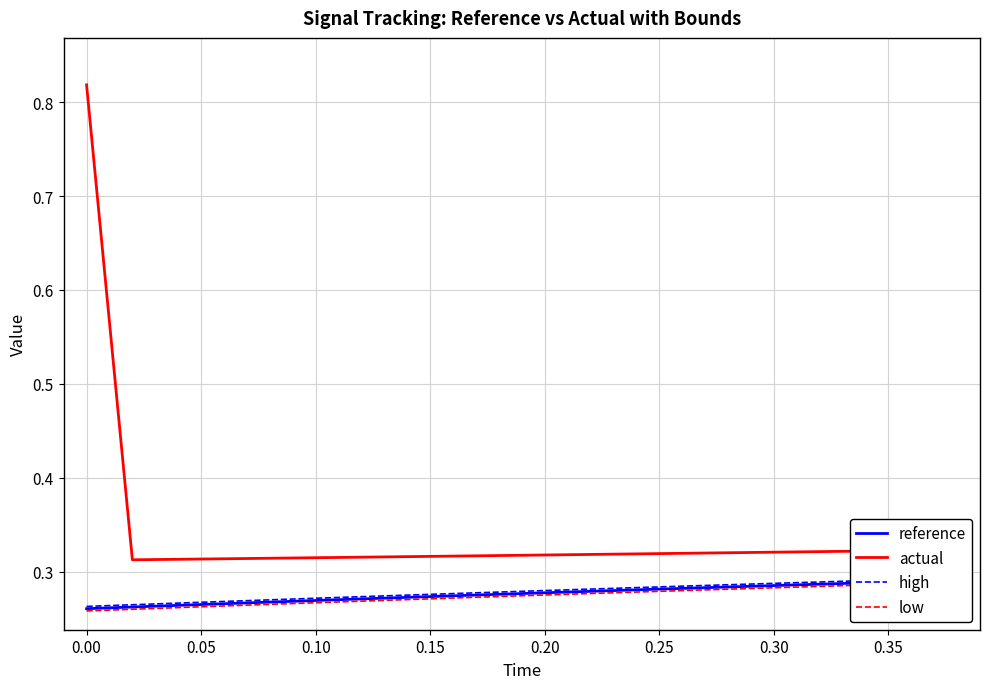

Is it true that actual equals 0.5 at 0.20?

False